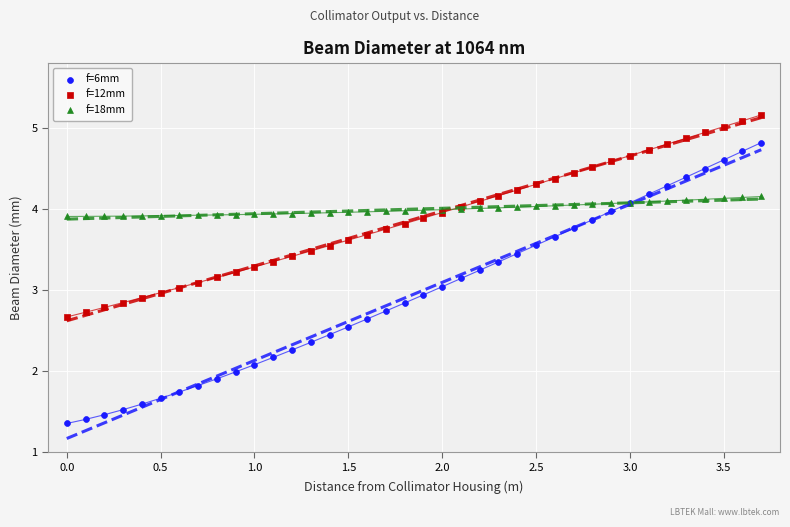

Which series contains the highest Y value?

f=12mm